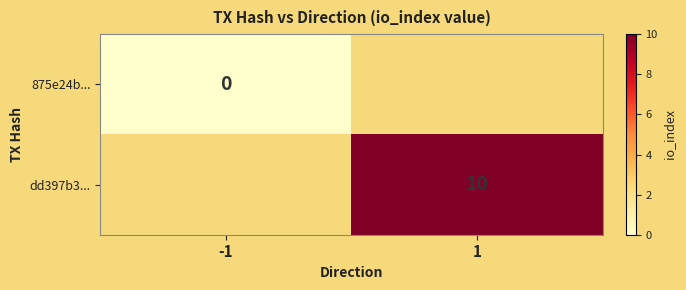

Is it true that dd397b3... equals 14.3 at 1?

False